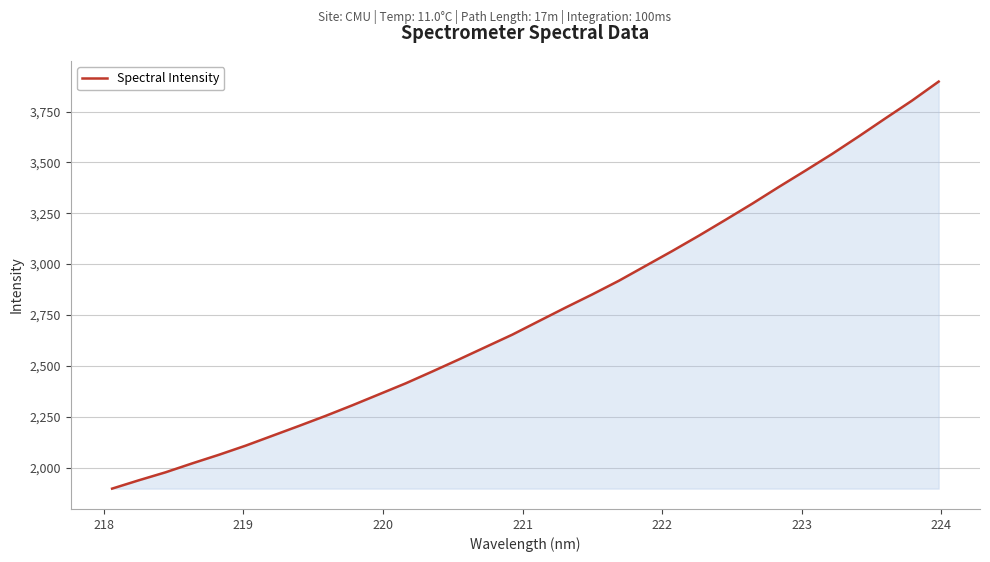

What is the difference between the maximum and minimum values?

2001.0